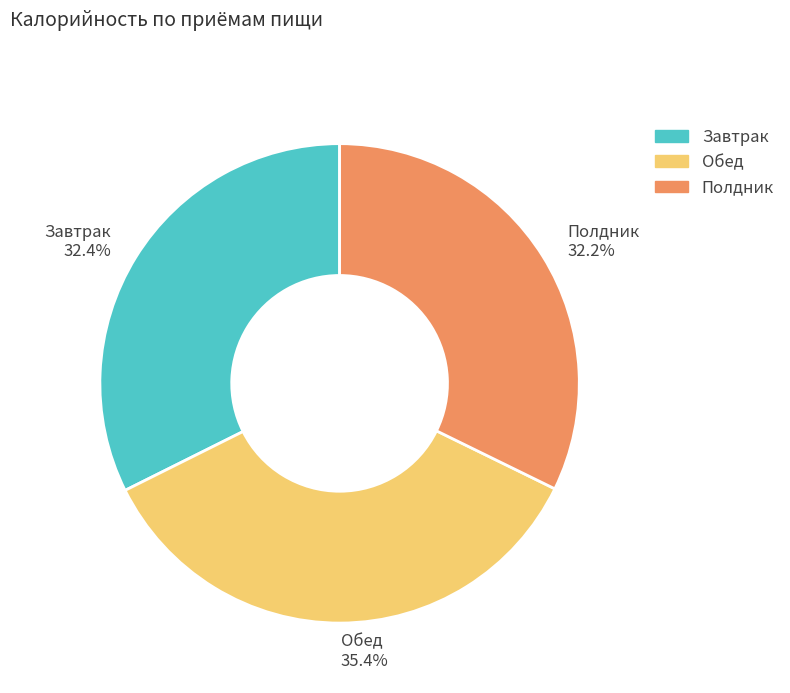

The Завтрак slice represents 18% of the pie. True or false?

False